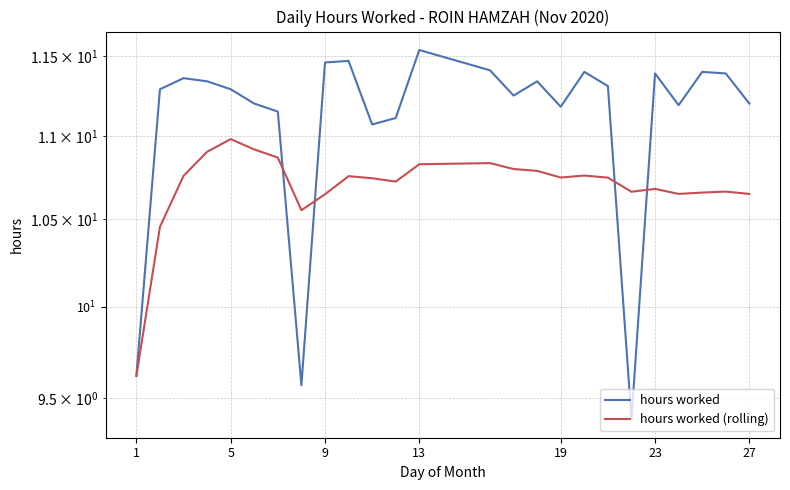

What is the difference between the maximum and minimum values in the hours worked series?

2.1